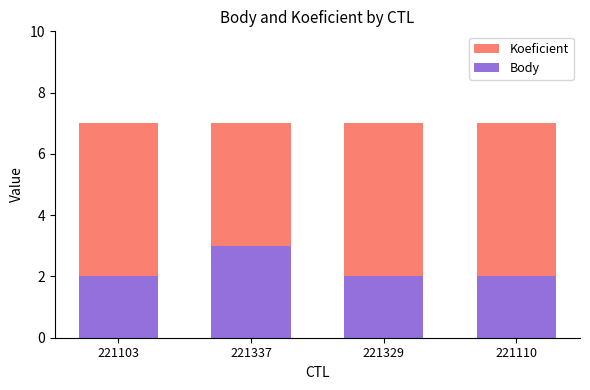

Which series changed the most between 221337 and 221329?

Body